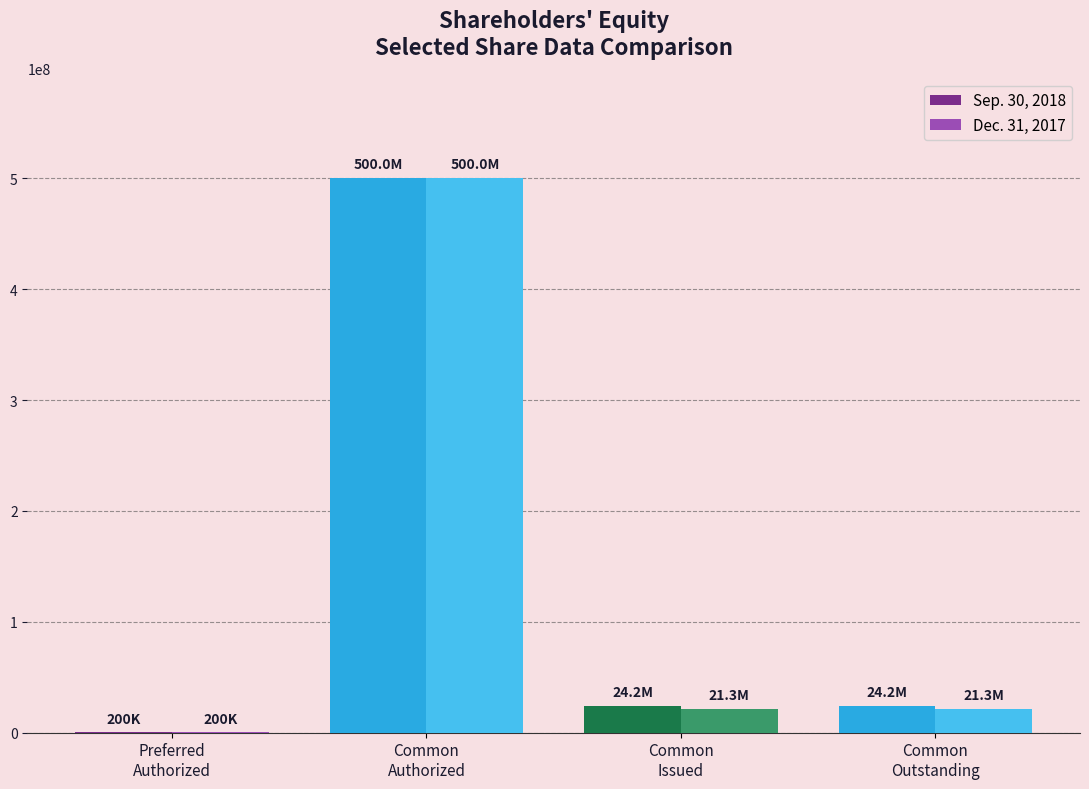

Which category has the highest value in the Sep. 30, 2018 series?

Common
Authorized